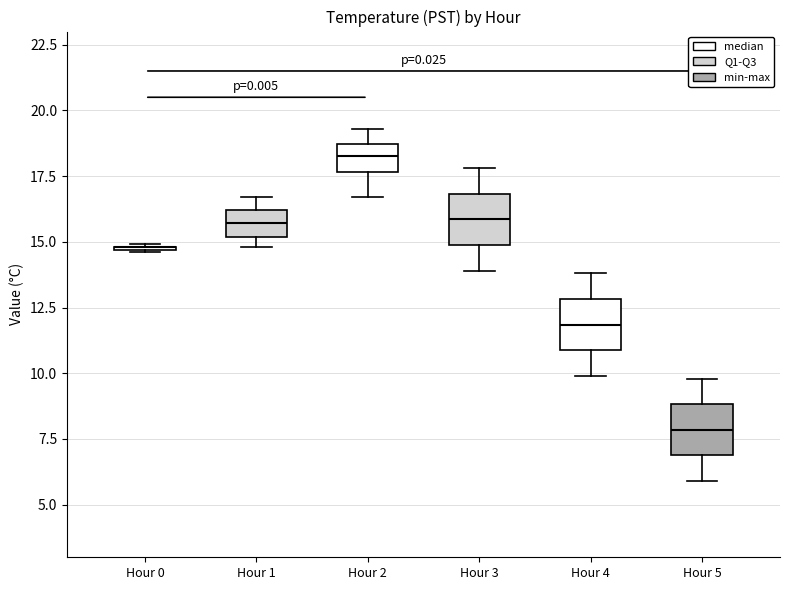

Reading left to right, transcribe this box plot: for each box, give where its median line is, the range the box spans, and where its two whiskers end, as read against the y-axis. The values are not printed on the chart, so give them approximately, as read against the axis.

Hour 0: box collapsed to a line at 15.0, whiskers 14.5 to 15.0
Hour 1: median 15.5, box 15.0 to 16.0, whiskers 15.0 (just below the box's lower edge) to 16.5
Hour 2: median 18.5 (inside the box), box 17.5 to 18.5, whiskers 16.5 to 19.5
Hour 3: median 16.0, box 15.0 to 17.0, whiskers 14.0 to 18.0
Hour 4: median 12.0, box 11.0 to 13.0, whiskers 10.0 to 14.0
Hour 5: median 8.0, box 7.0 to 9.0, whiskers 6.0 to 10.0